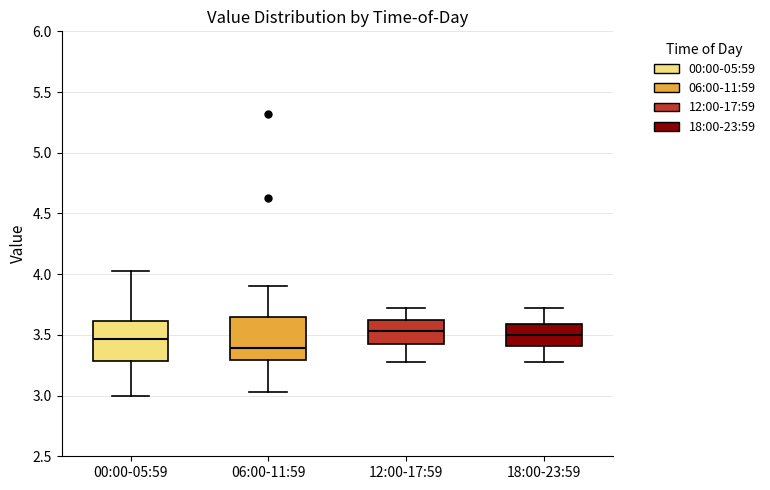

Reading left to right, transcribe this box plot: for each box, give where its median line is, the range the box spans, and where its two whiskers end, as read against the y-axis. The values are not printed on the chart, so give them approximately, as read against the axis.

00:00-05:59: median 3.45, box 3.30 to 3.60, whiskers 3.00 to 4.05
06:00-11:59: median 3.40, box 3.30 to 3.65, whiskers 3.05 to 3.90
12:00-17:59: median 3.55, box 3.45 to 3.60, whiskers 3.30 to 3.70
18:00-23:59: median 3.50, box 3.40 to 3.60, whiskers 3.30 to 3.70